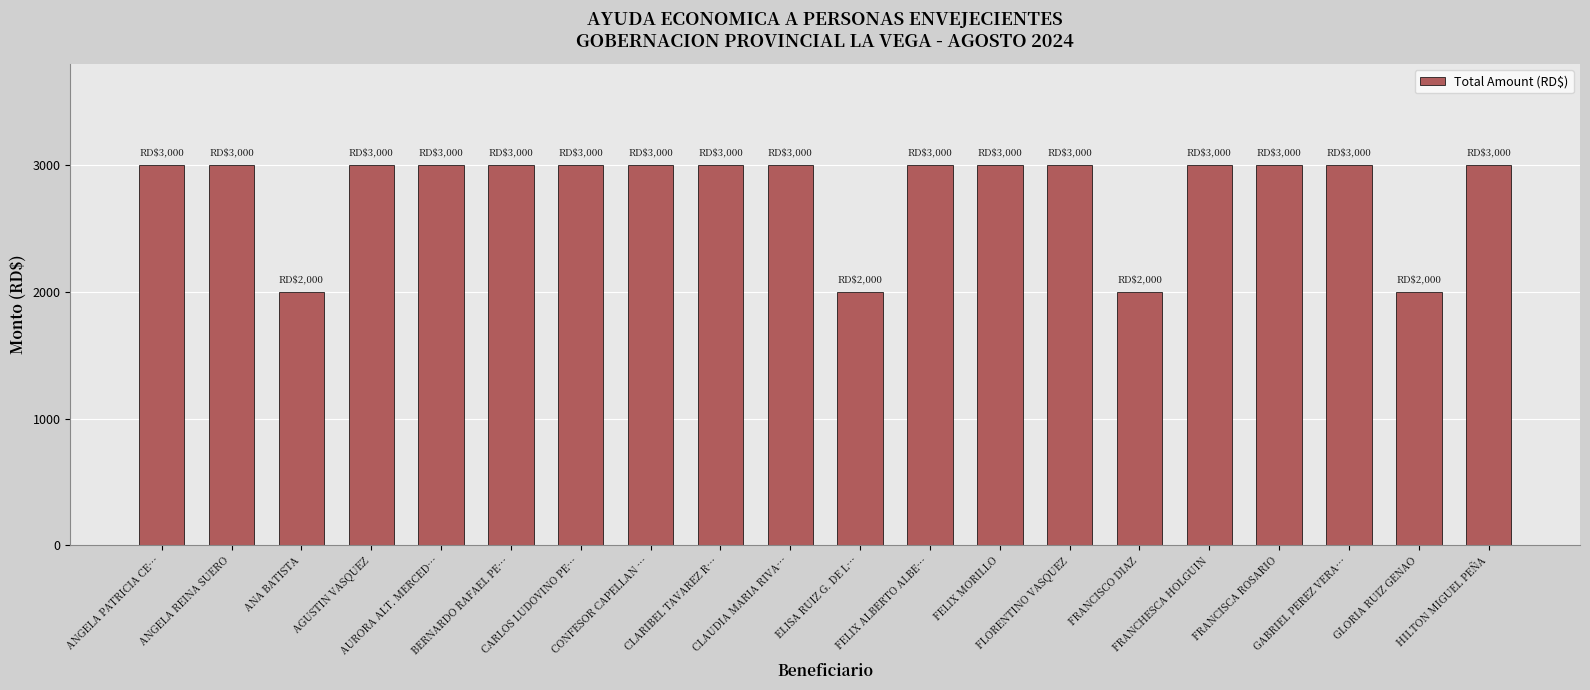

What is the difference between the maximum and minimum values?

1000